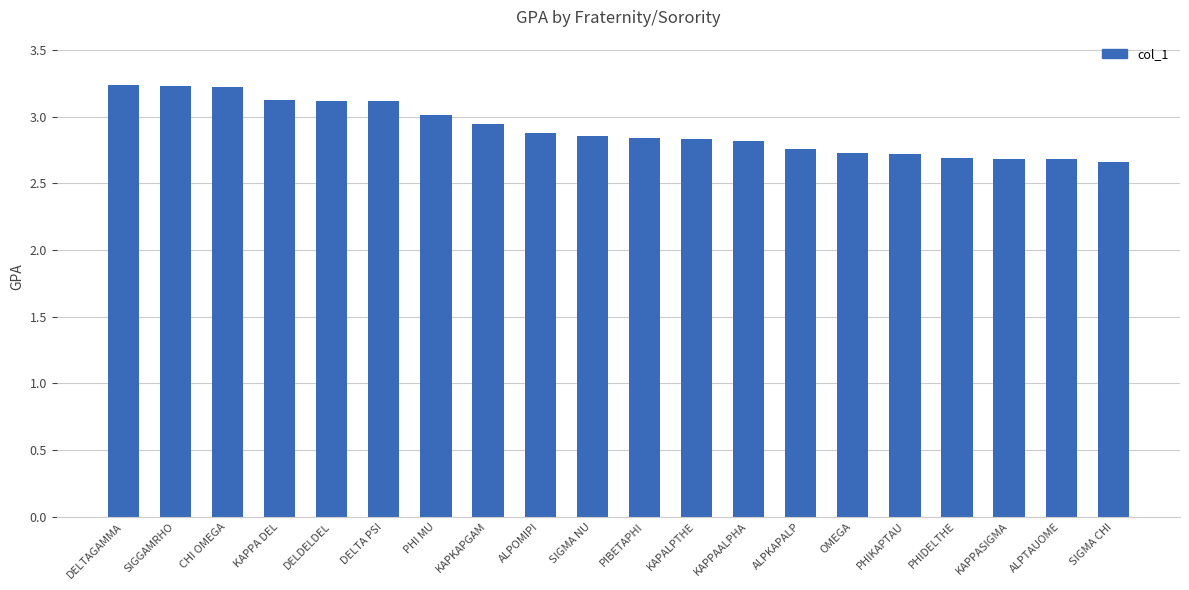

What is the value of the 19th bar from the left?

2.7